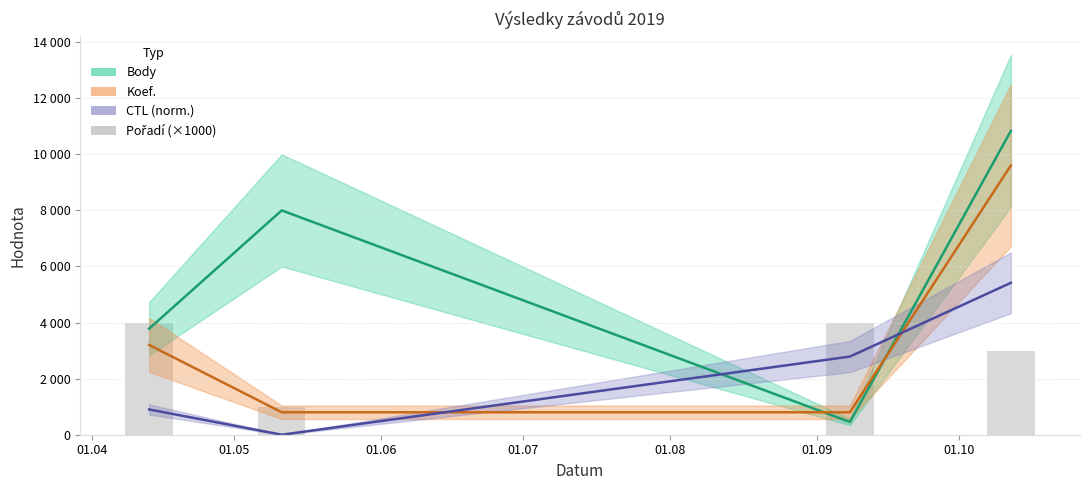

What is the difference between the maximum and minimum values?

3000